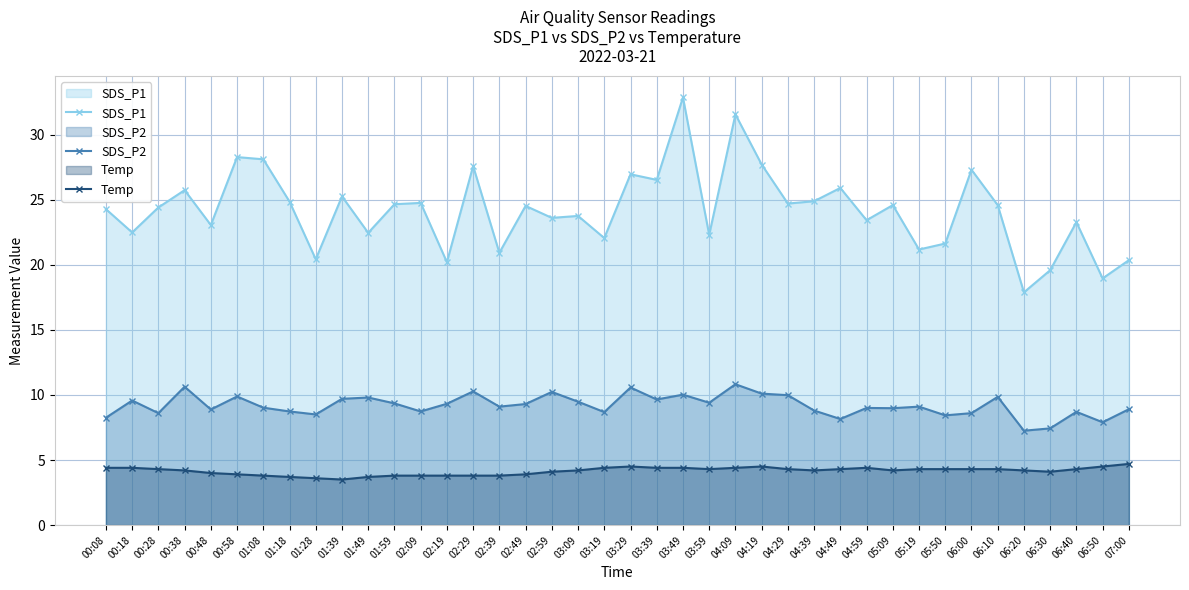

What position from the right is 01:39?

31